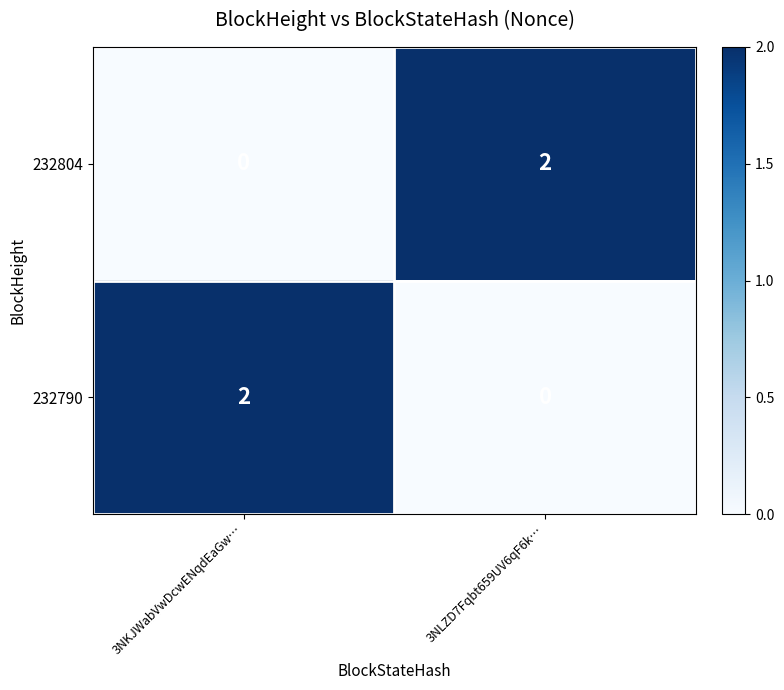

Rank the categories by 232790 value from lowest to highest.

3NLZD7Fqbt659UV6qF6k…, 3NKJWabVwDcwENqdEaGw…